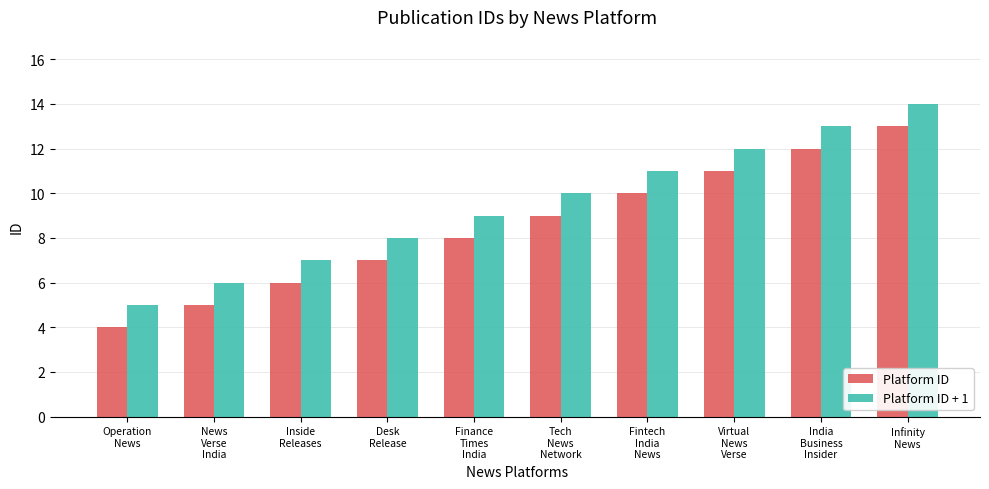

At which label does Platform ID reach its minimum?

Operation
News